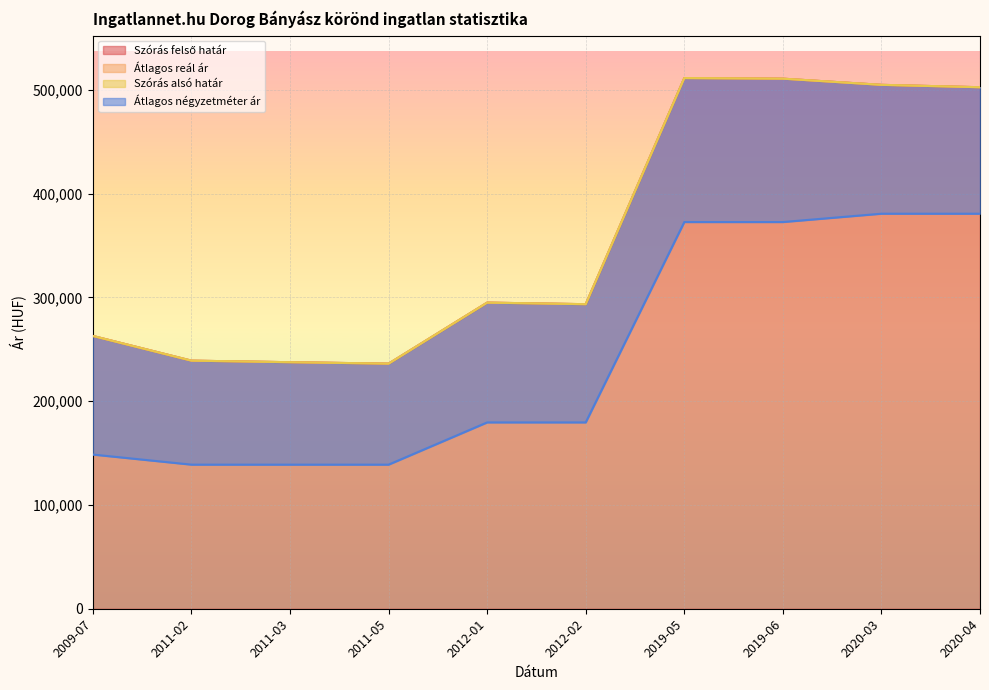

At which category is the sum across all series the highest?

2019-05